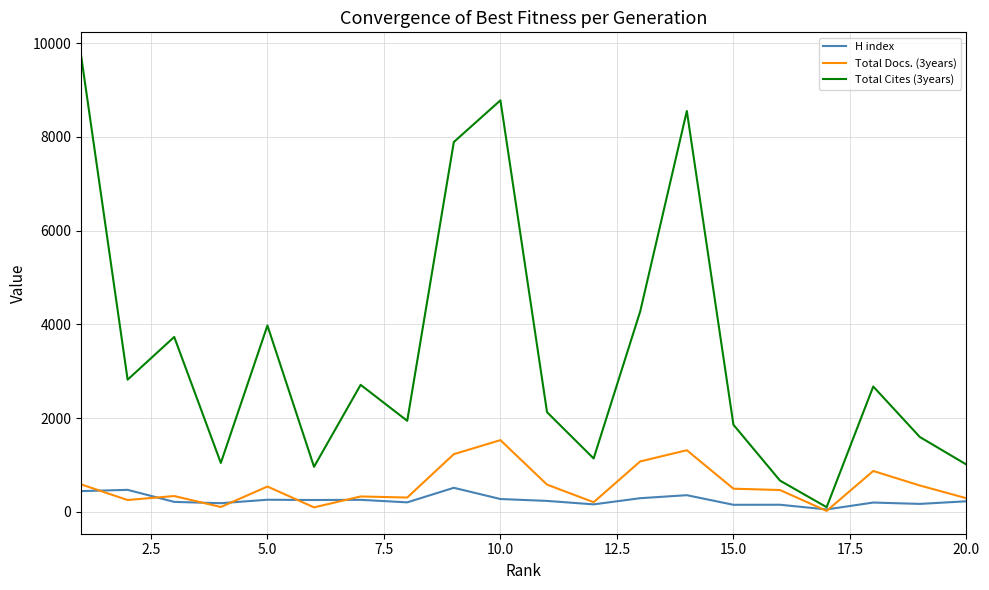

Count the number of categories in the chart.

20